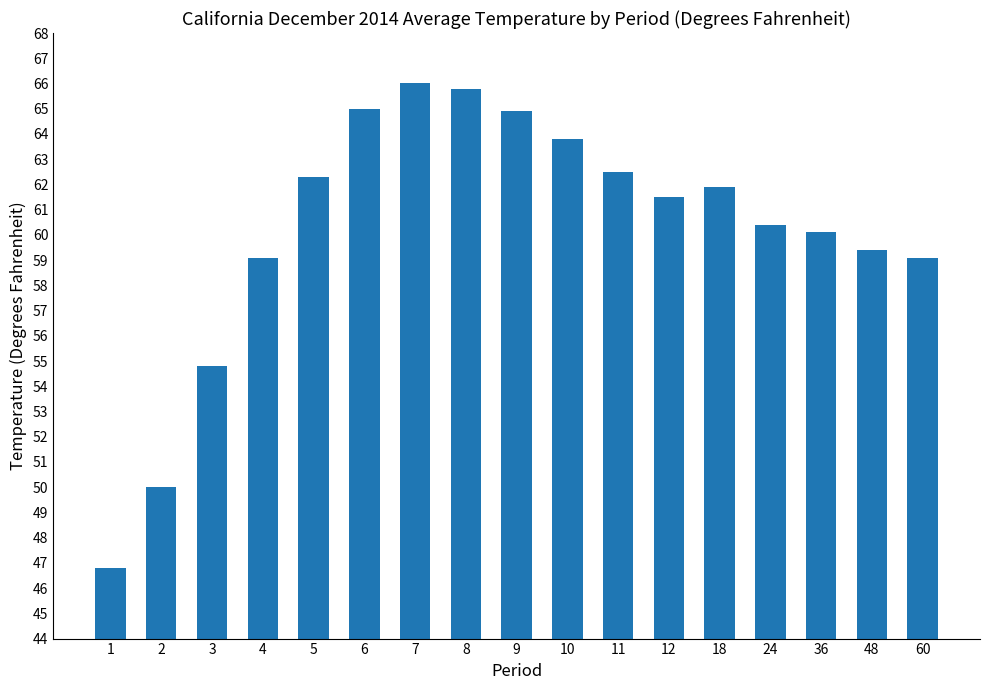

What is the ratio of the value at 36 to the value at 7?

0.9